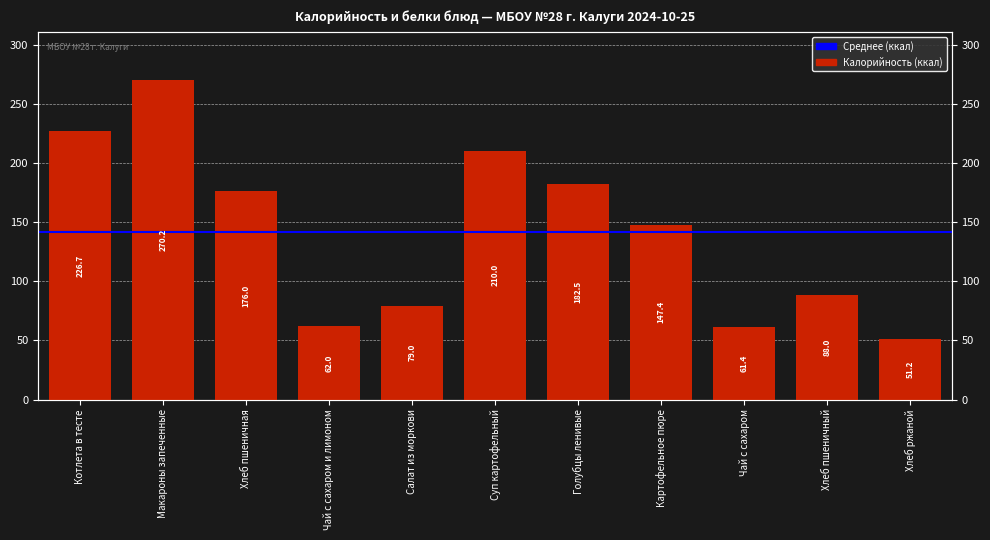

Which category has the lowest value across all series?

Хлеб ржаной